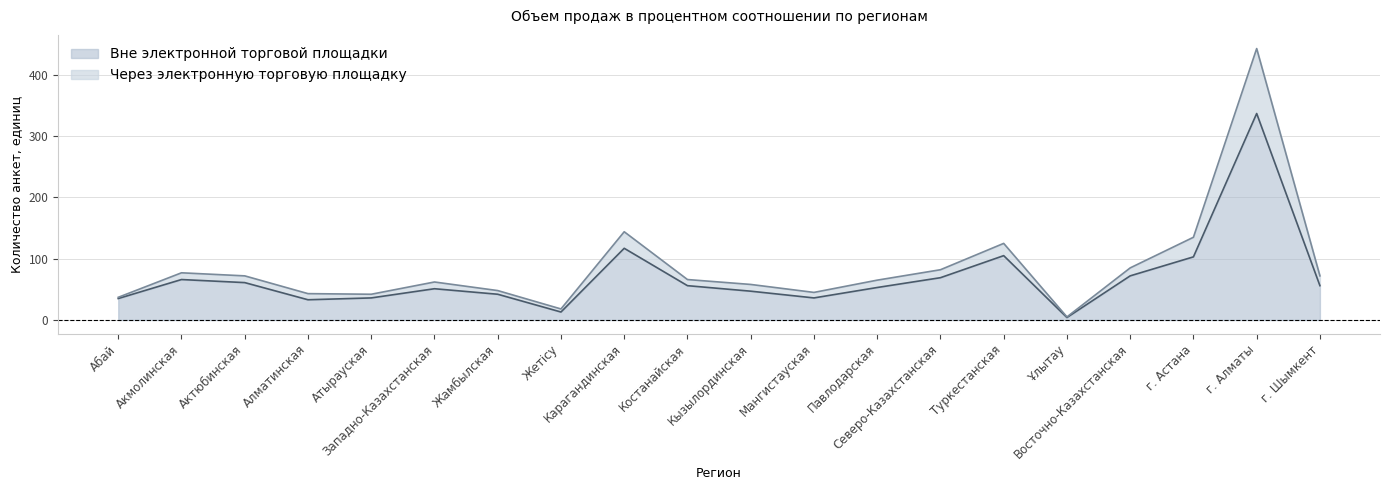

What are all the series names shown in the legend?

Вне электронной торговой площадки, Через электронную торговую площадку